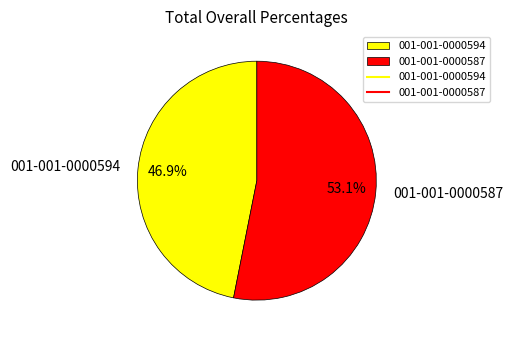

To the nearest percent, what is the average slice percentage?

50%